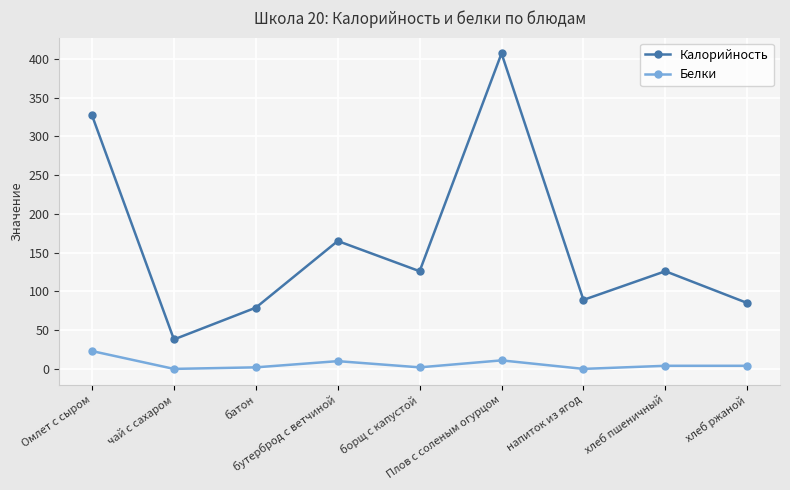

True or false: Калорийность and Белки intersect in this chart.

False